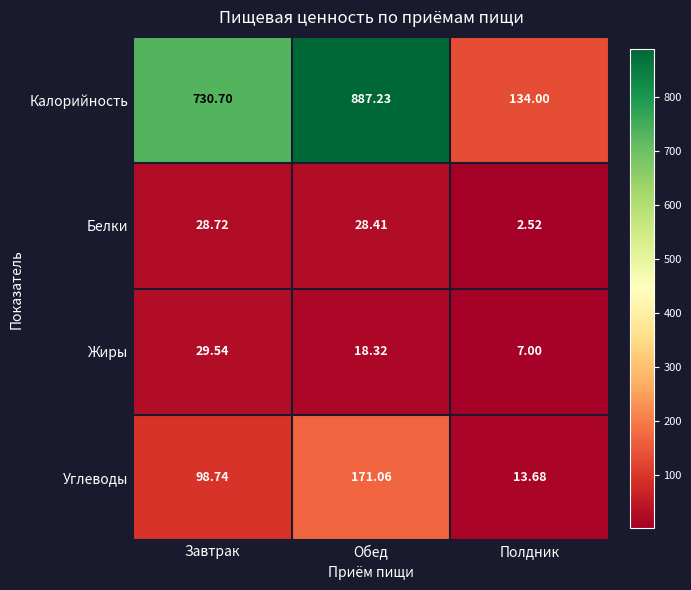

Between Завтрак and Полдник, which series saw the biggest shift?

Калорийность